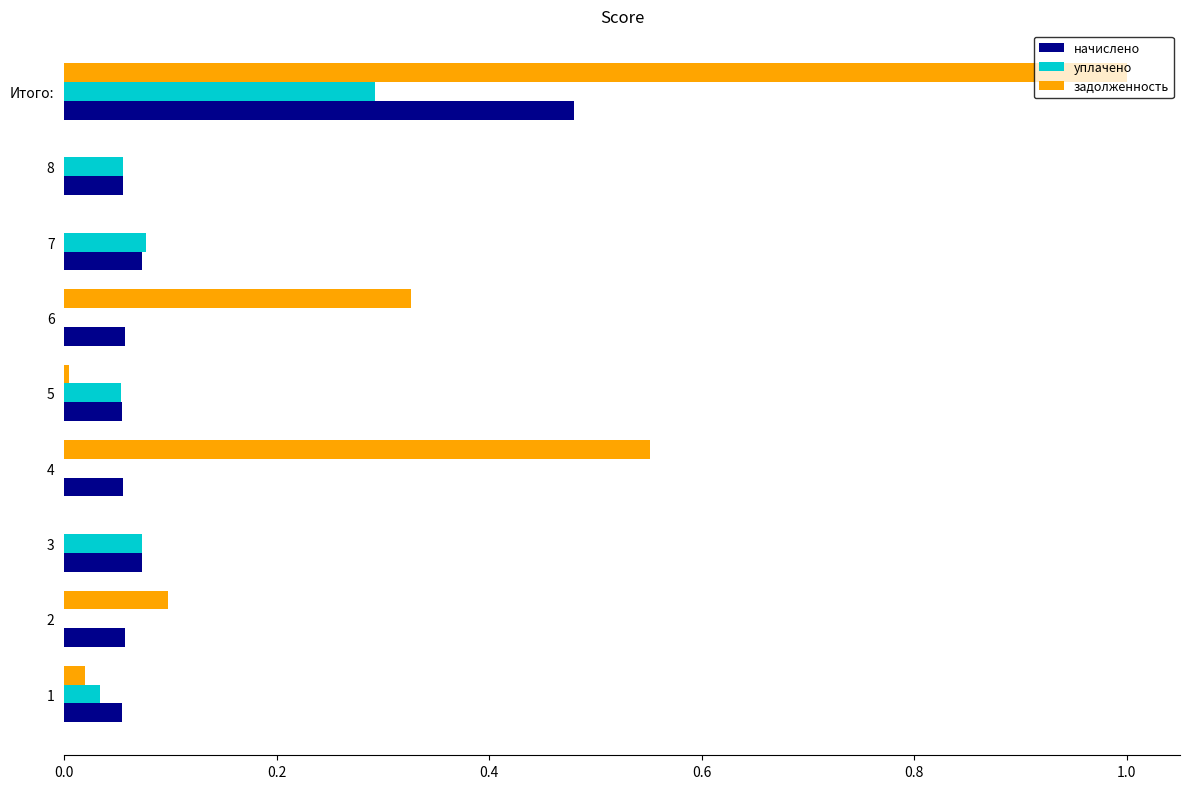

At which category is the sum across all series the highest?

Итого: